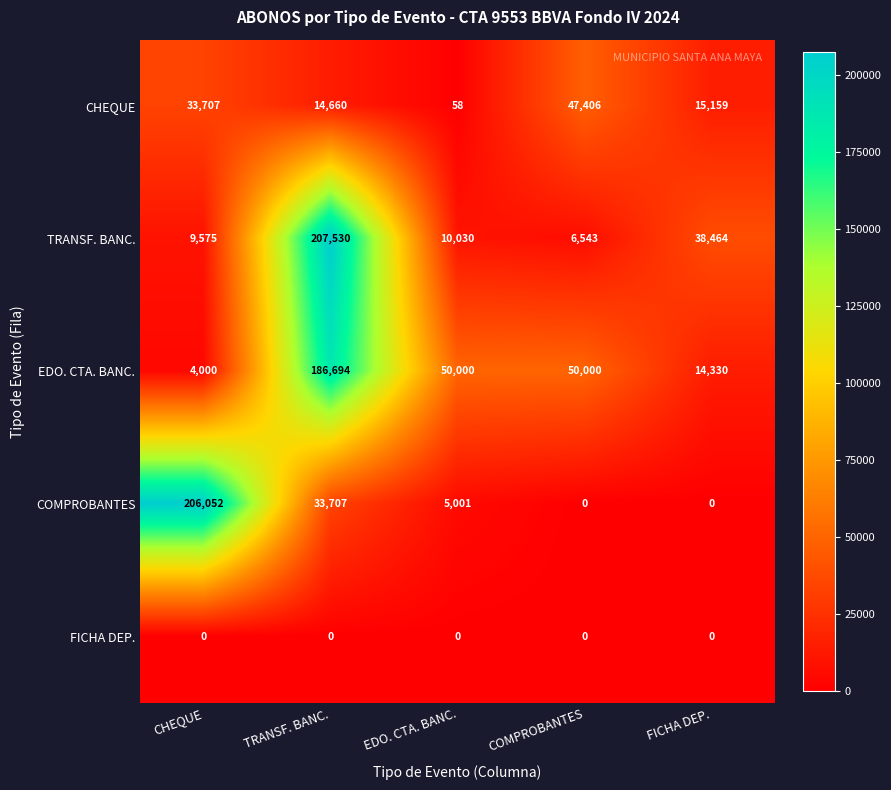

Reading left to right, transcribe all the data shown in this chart.

CHEQUE: CHEQUE=33707	TRANSF. BANC.=14660	EDO. CTA. BANC.=58	COMPROBANTES=47406	FICHA DEP.=15159
TRANSF. BANC.: CHEQUE=9575	TRANSF. BANC.=207530	EDO. CTA. BANC.=10030	COMPROBANTES=6543	FICHA DEP.=38464
EDO. CTA. BANC.: CHEQUE=4000	TRANSF. BANC.=186694	EDO. CTA. BANC.=50000	COMPROBANTES=50000	FICHA DEP.=14330
COMPROBANTES: CHEQUE=206052	TRANSF. BANC.=33707	EDO. CTA. BANC.=5001	COMPROBANTES=0	FICHA DEP.=0
FICHA DEP.: CHEQUE=0	TRANSF. BANC.=0	EDO. CTA. BANC.=0	COMPROBANTES=0	FICHA DEP.=0